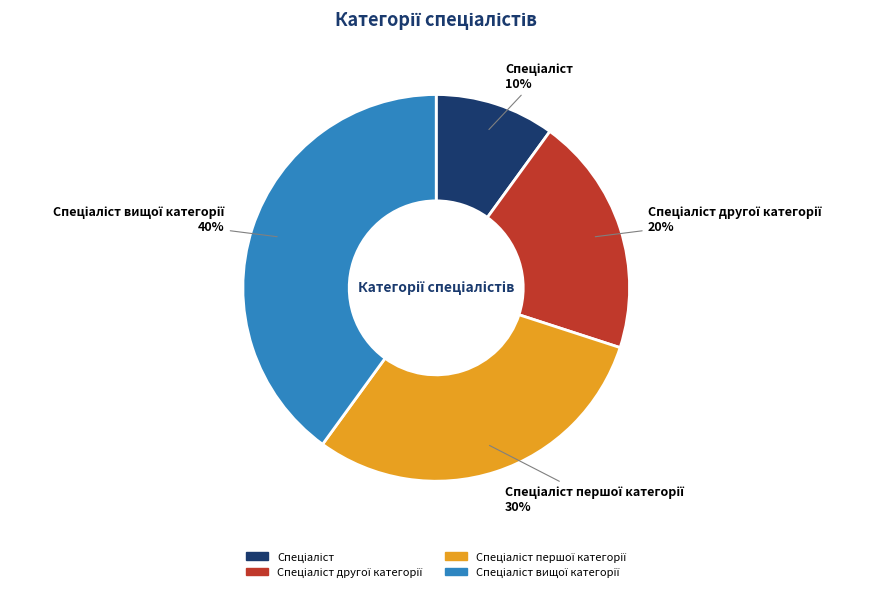

Is there a majority slice in this chart?

No